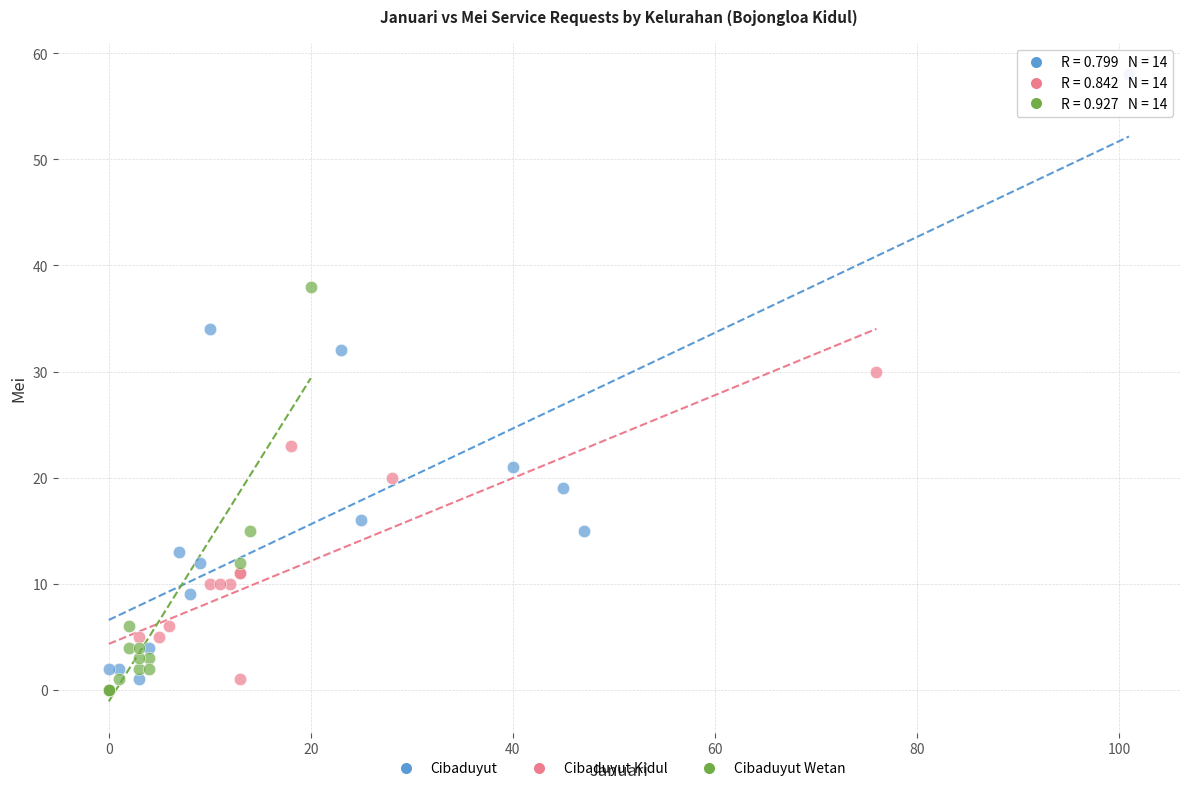

Which series has the largest Y range (max minus min)?

Cibaduyut